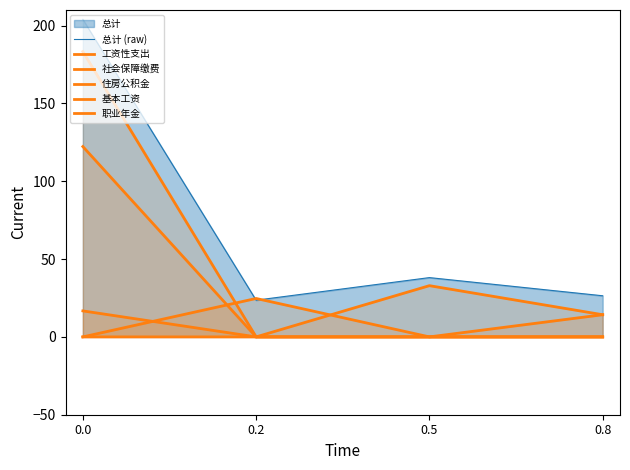

True or false: 工资性支出 and 社会保障缴费 intersect in this chart.

False